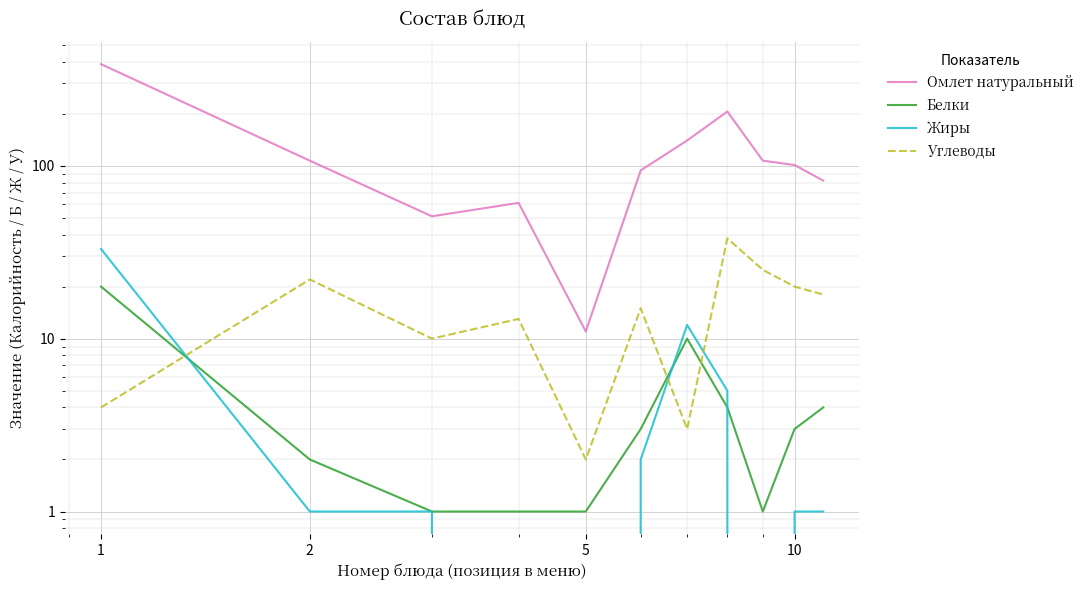

The value of Углеводы at 10 is 4. True or false?

False